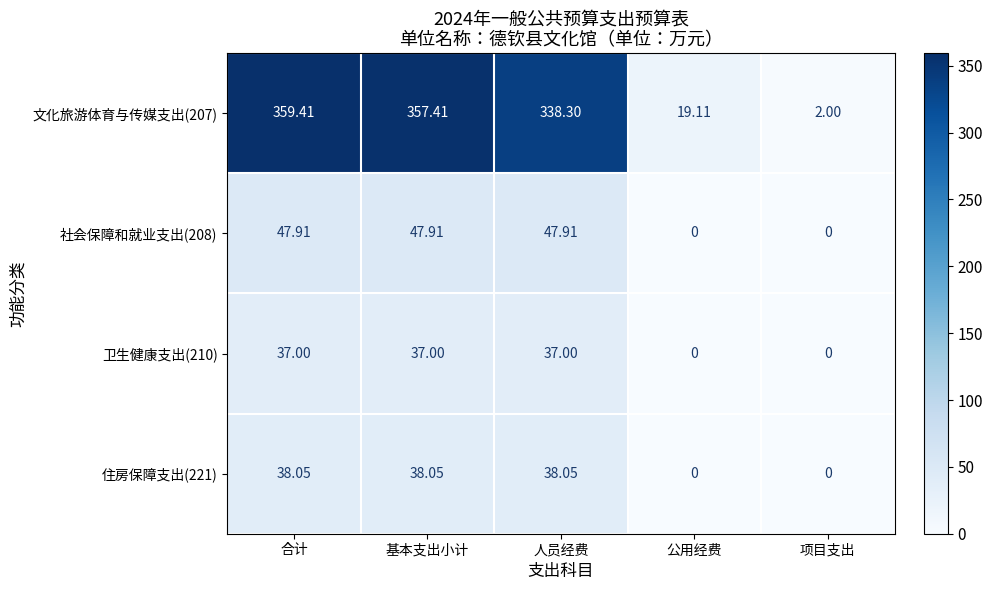

Is the value of 卫生健康支出(210) at 合计 greater than the value of 社会保障和就业支出(208) at 合计?

No